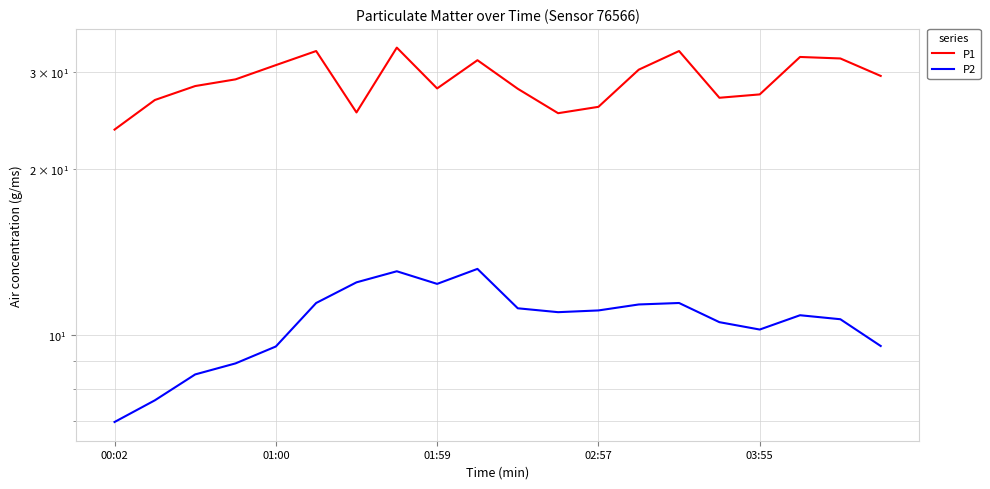

True or false: P1 and P2 cross at least once.

False